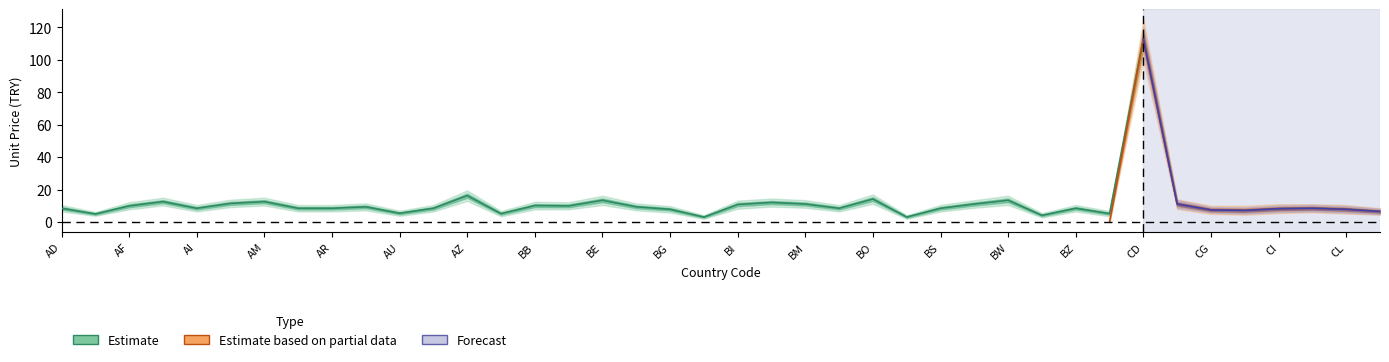

What is the average value of the Estimate_lower series?

9.4